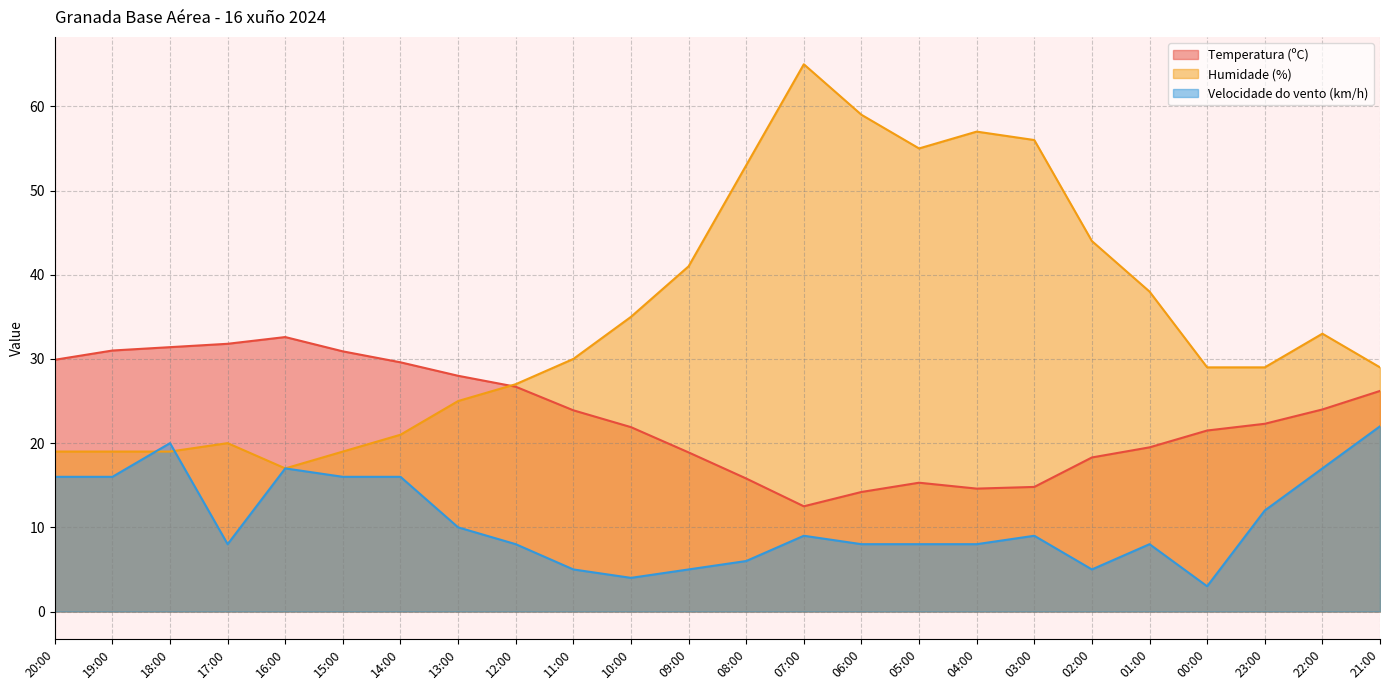

Which series has the largest total across all categories?

Humidade (%)